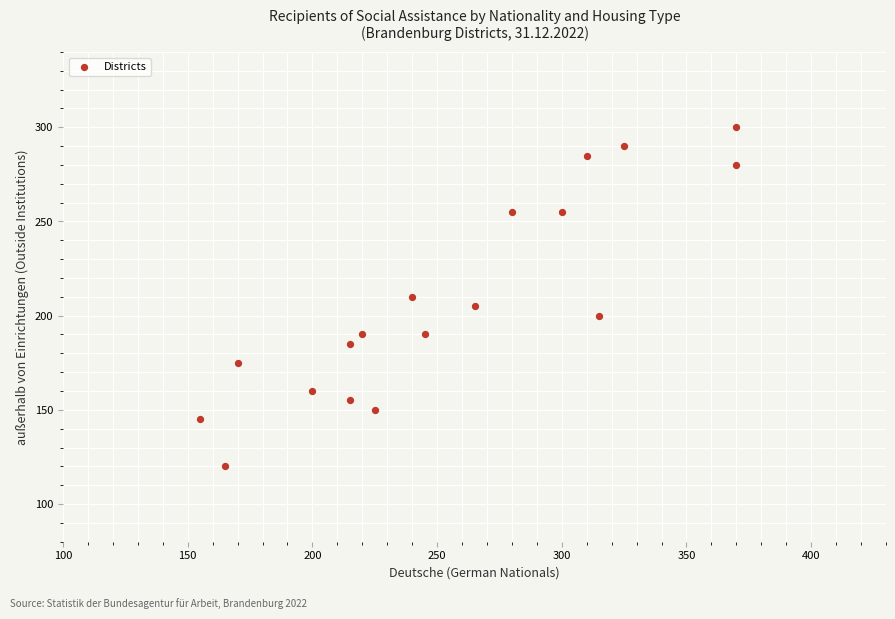

What is the range of Y values (max minus min)?

180